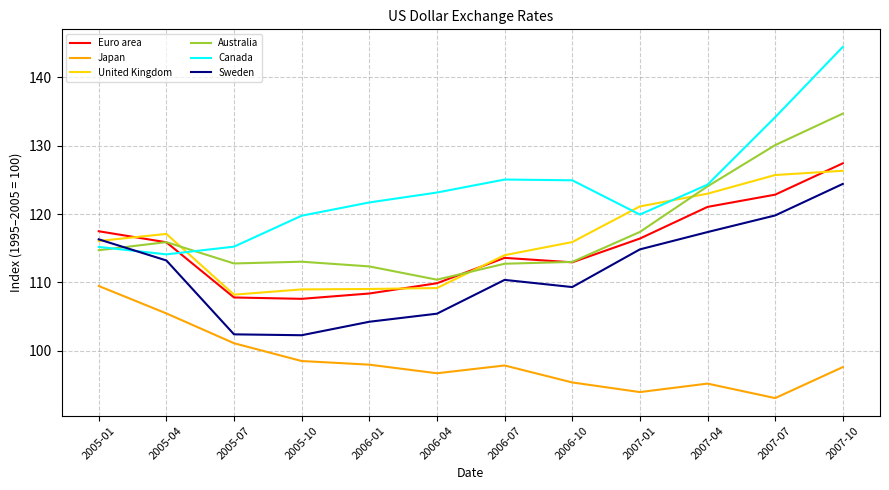

How many lines are shown in the chart?

6